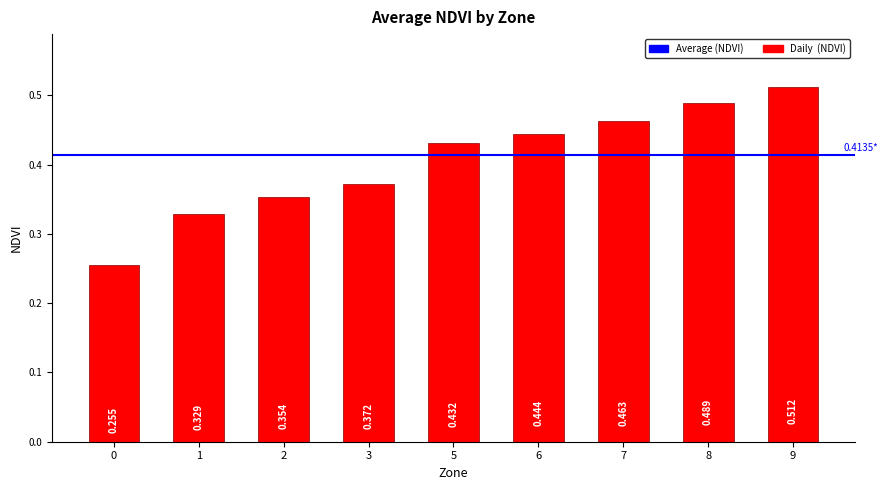

Does the chart contain any negative values?

No